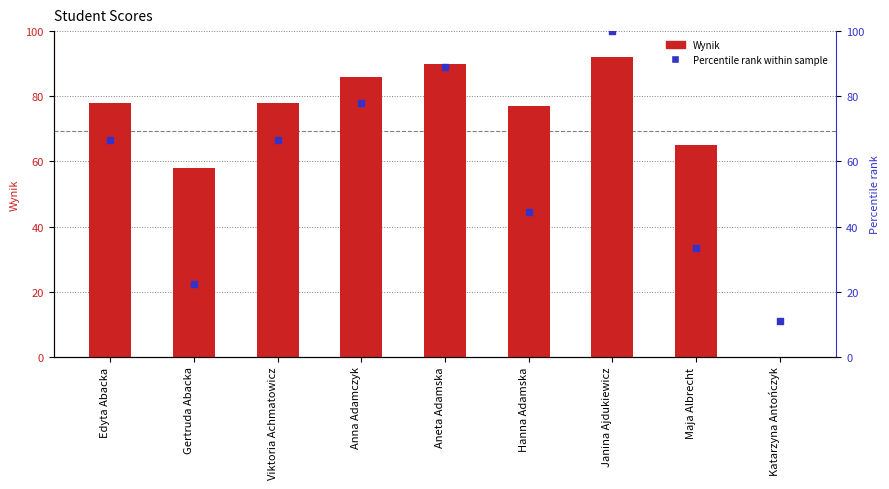

Which series has the widest spread of Y values?

Wynik